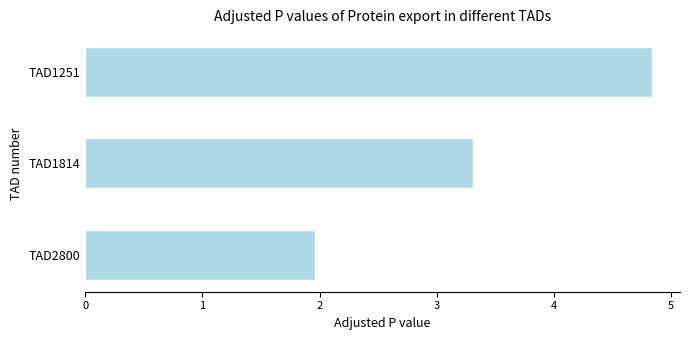

List the labels in order of value, smallest first.

TAD2800, TAD1814, TAD1251